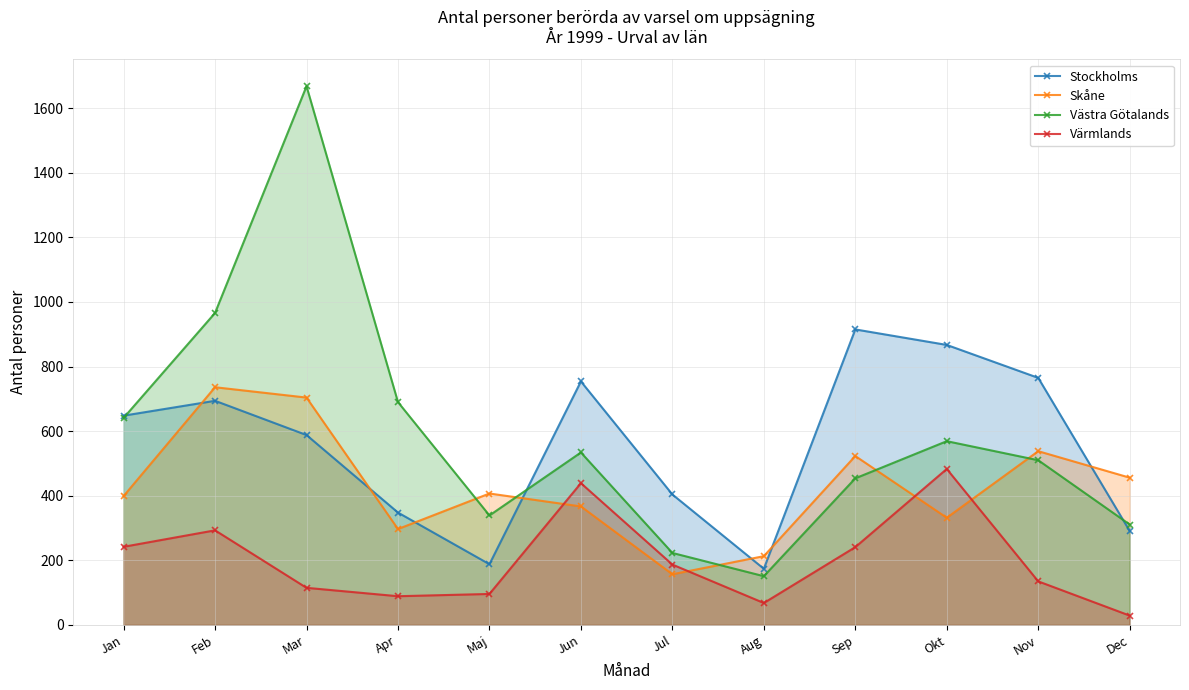

Reading left to right, list all the values displayed in this chart.

Stockholms: Jan=648	Feb=694	Mar=588	Apr=348	Maj=188	Jun=754	Jul=404	Aug=174	Sep=915	Okt=867	Nov=765	Dec=291
Skåne: Jan=399	Feb=736	Mar=704	Apr=297	Maj=407	Jun=367	Jul=157	Aug=213	Sep=523	Okt=332	Nov=538	Dec=456
Västra Götalands: Jan=641	Feb=966	Mar=1668	Apr=690	Maj=339	Jun=534	Jul=223	Aug=151	Sep=454	Okt=569	Nov=510	Dec=311
Värmlands: Jan=242	Feb=293	Mar=115	Apr=89	Maj=96	Jun=439	Jul=187	Aug=68	Sep=241	Okt=483	Nov=135	Dec=29